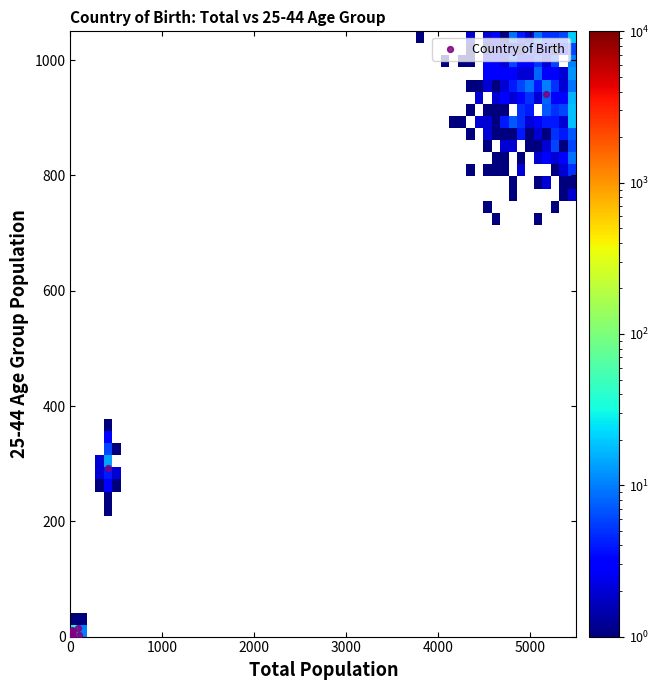

What Y value in the scatter plot is closest to 470?

293